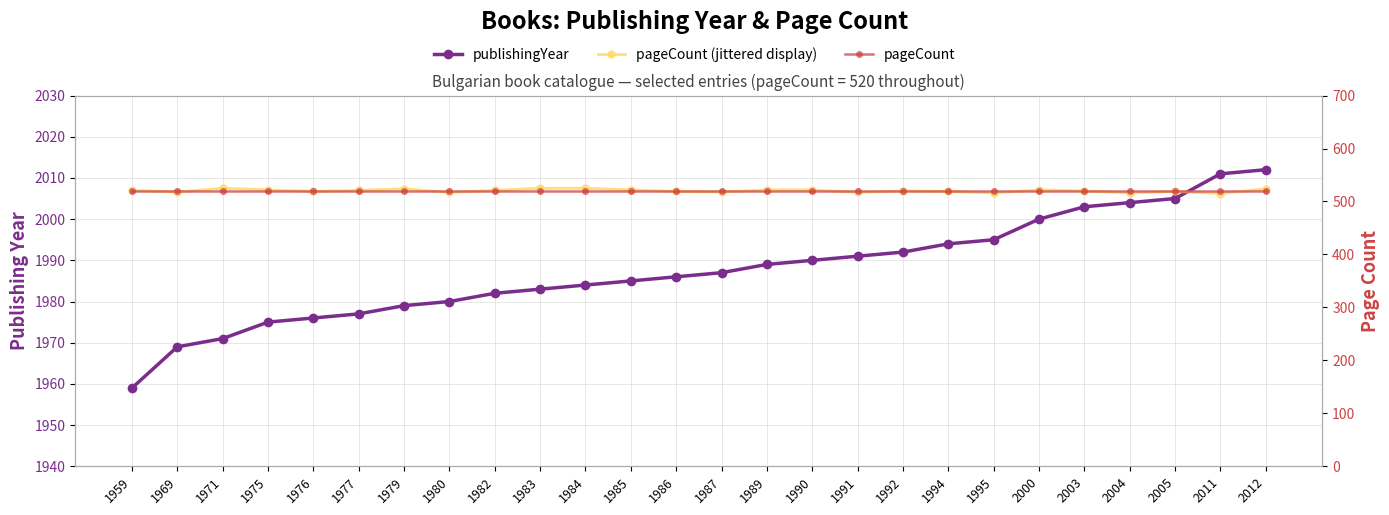

Which label corresponds to the smallest value in the chart?

2011